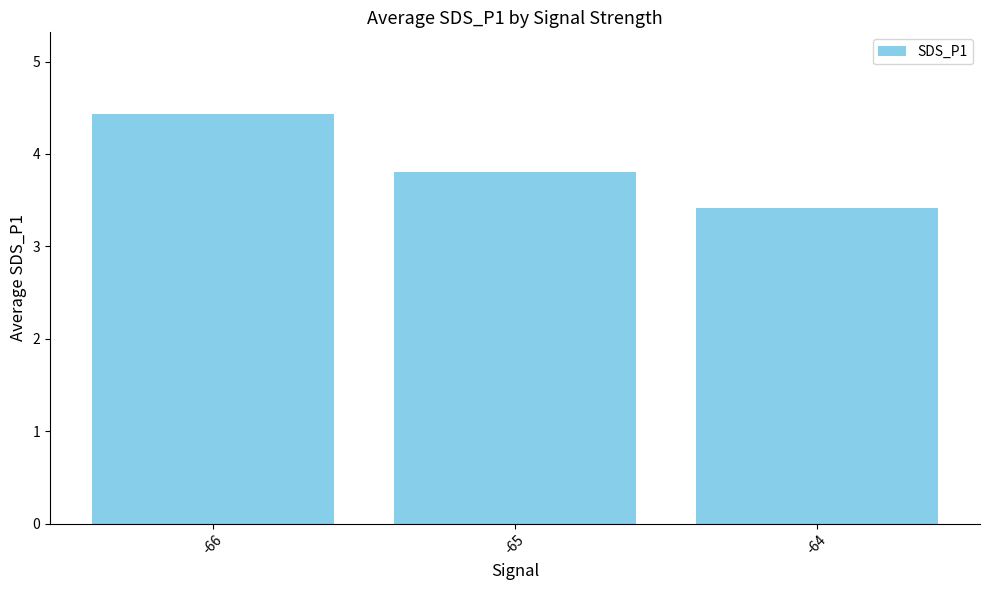

What is the average value?

3.9